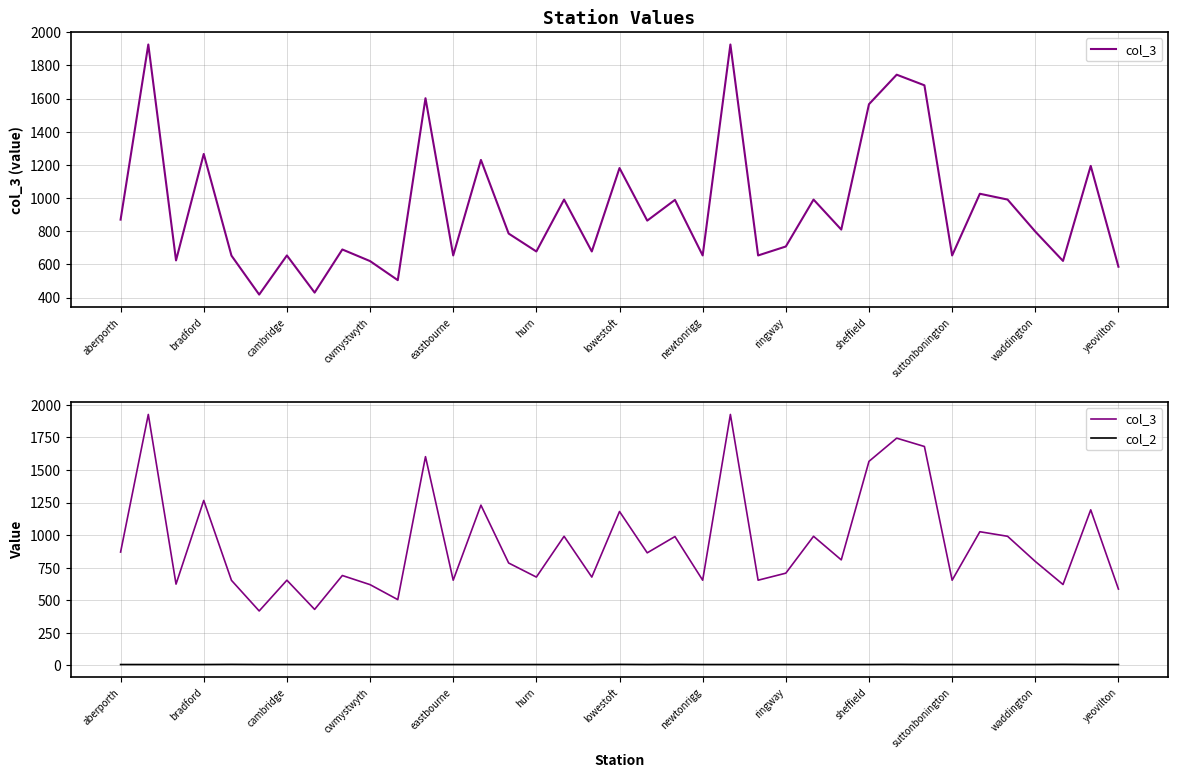

Does the chart display data point markers on the line(s)?

No